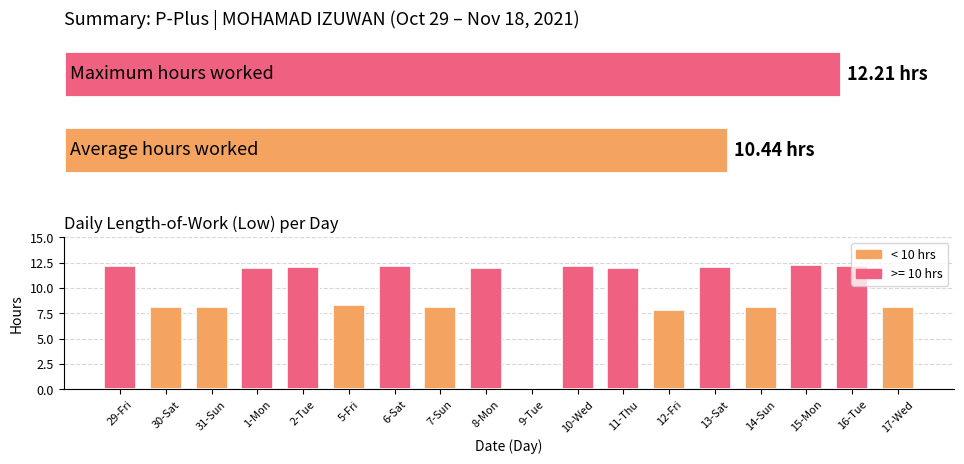

Is it true that the value at 11-Thu is 12.0?

True